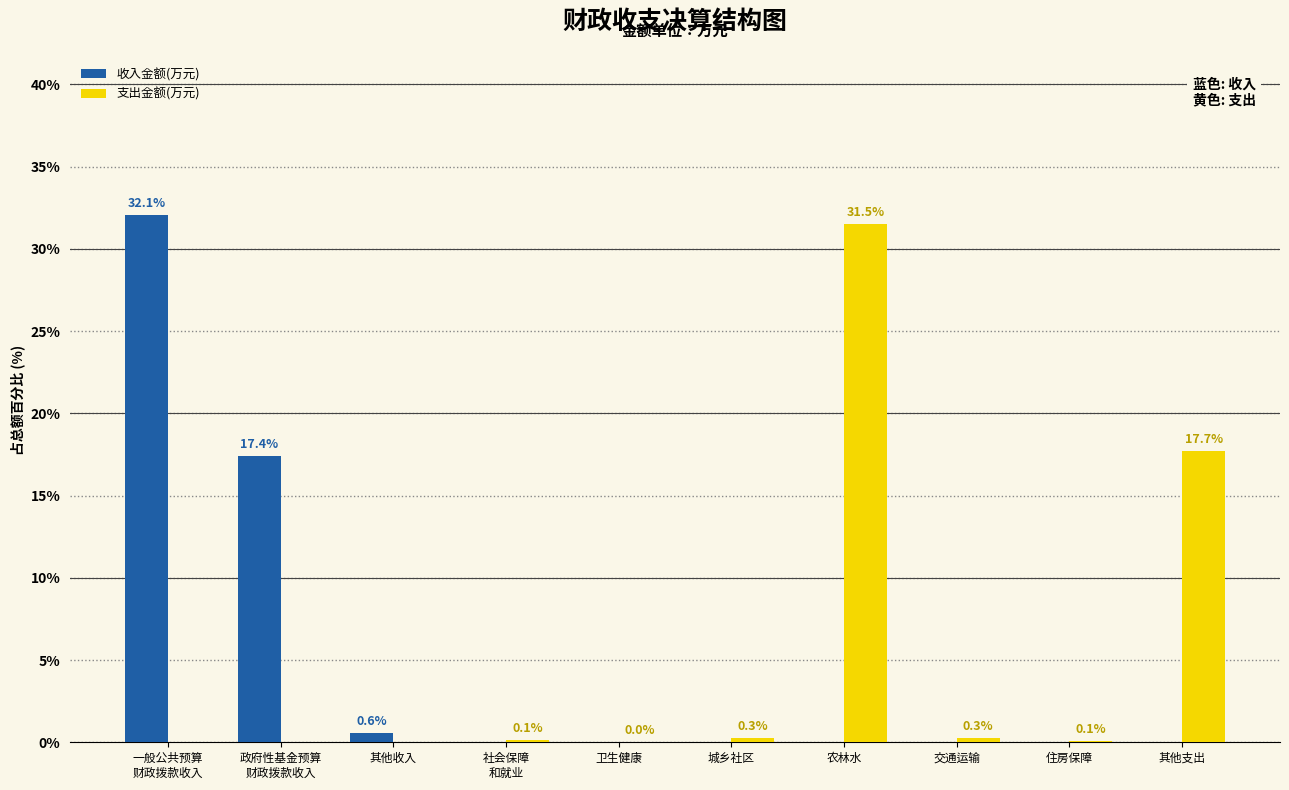

True or false: 收入金额(万元) has a value of 0.0 at 其他支出.

True